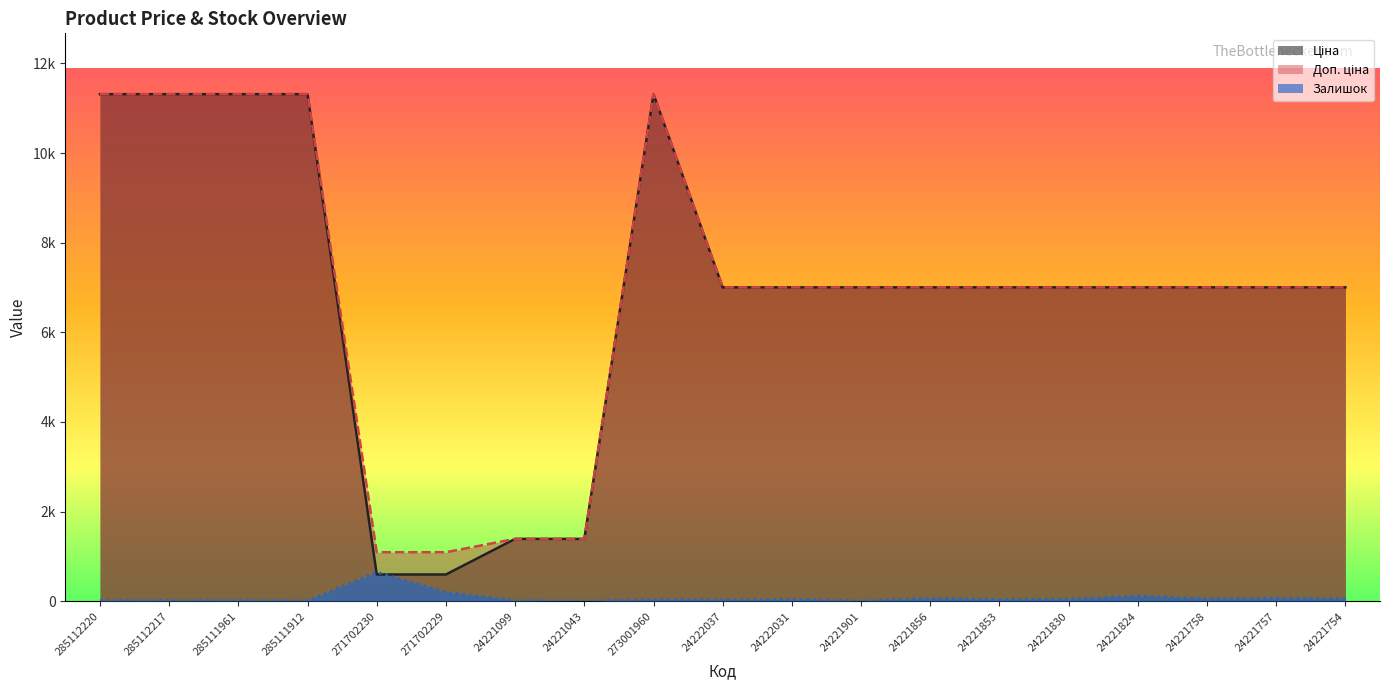

Between 271702229 and 24221754, which is larger?

24221754